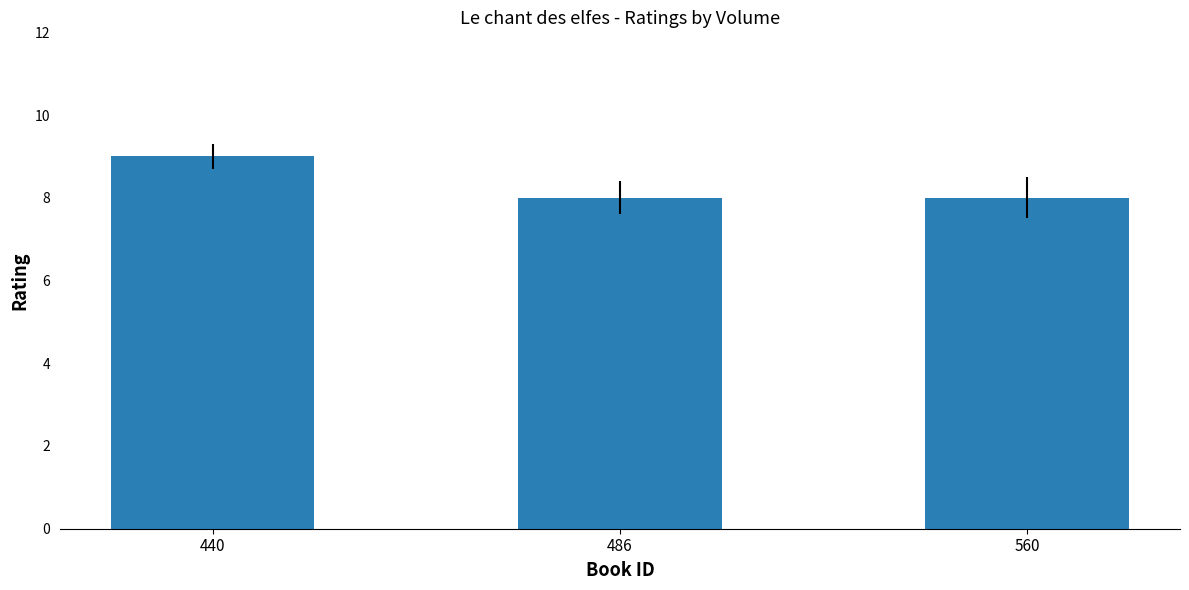

What is the average value?

8